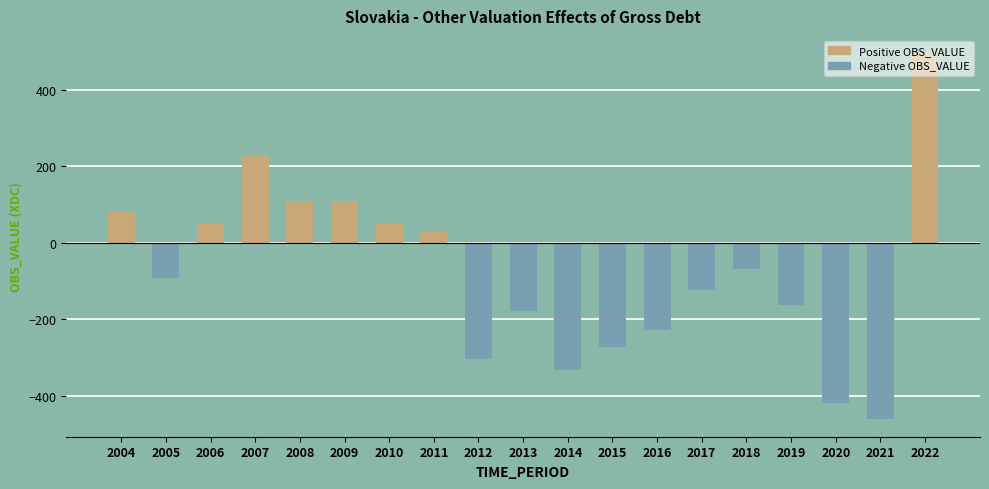

What is the change in value from 2014 to 2020?

-88